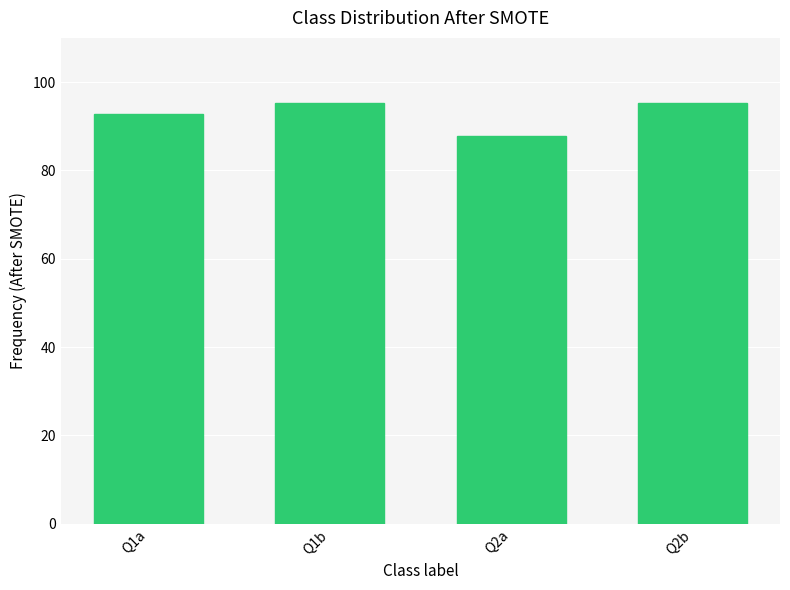

Read the value at Q2a.

87.8